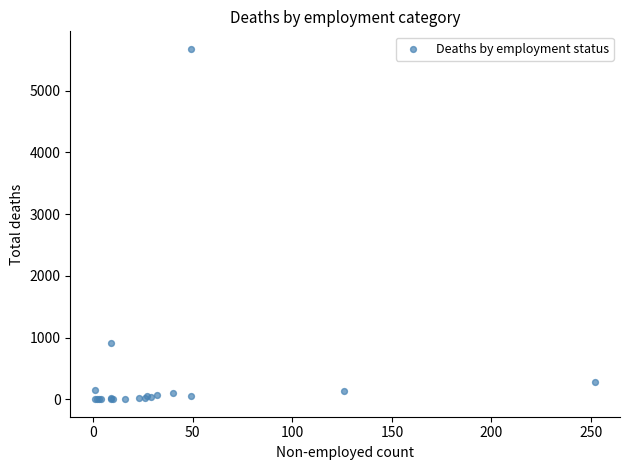

What Y value in the scatter plot is closest to 2839?

906